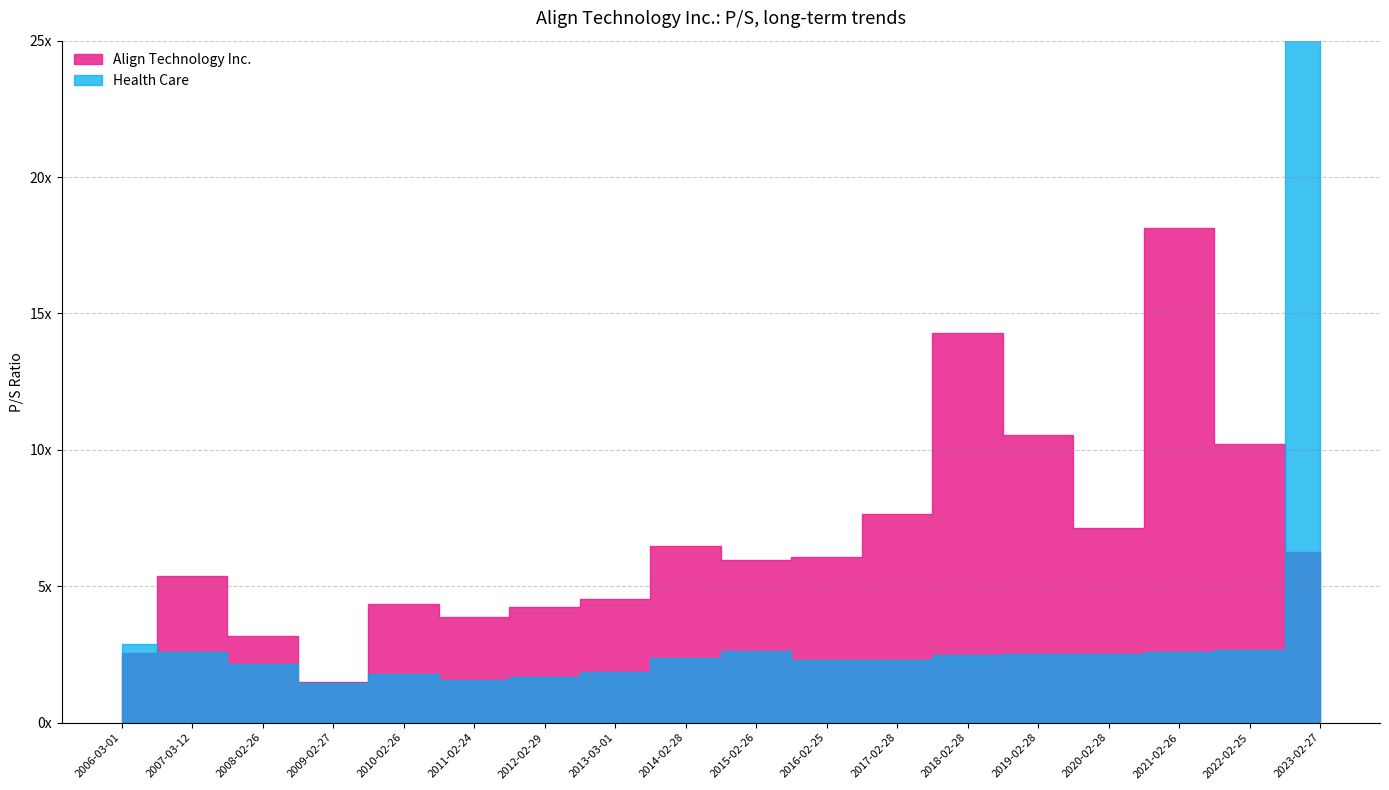

True or false: Health Care has a value of 2.4 at 2014-02-28.

True